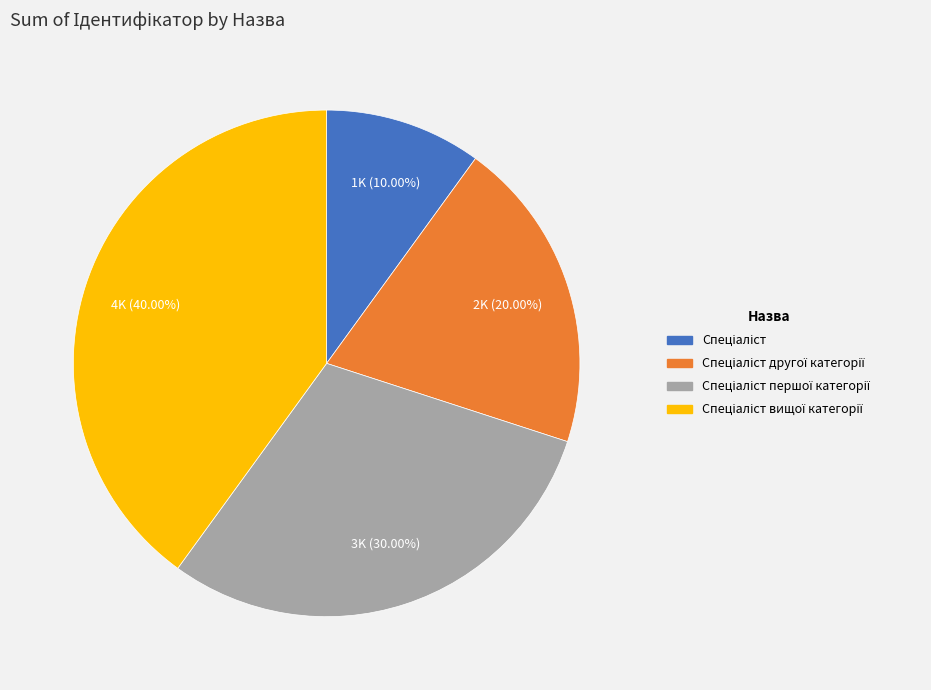

Does any single category account for the majority?

No